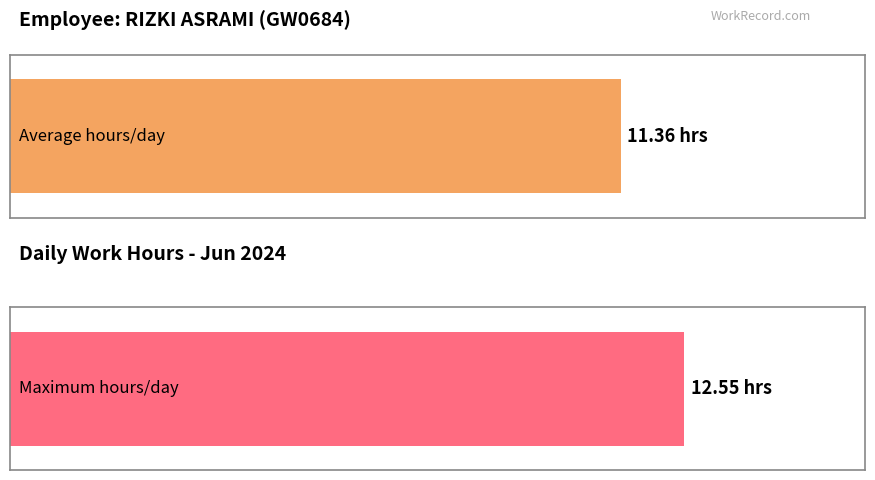

What is the maximum value shown in the chart?

12.6